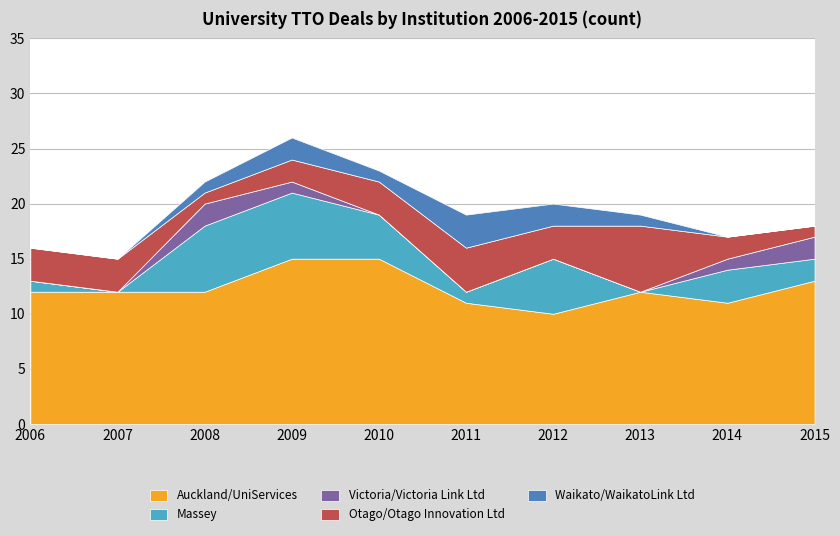

At 2008, list the series in order from largest to smallest.

Auckland/UniServices, Massey, Victoria/Victoria Link Ltd, Otago/Otago Innovation Ltd, Waikato/WaikatoLink Ltd